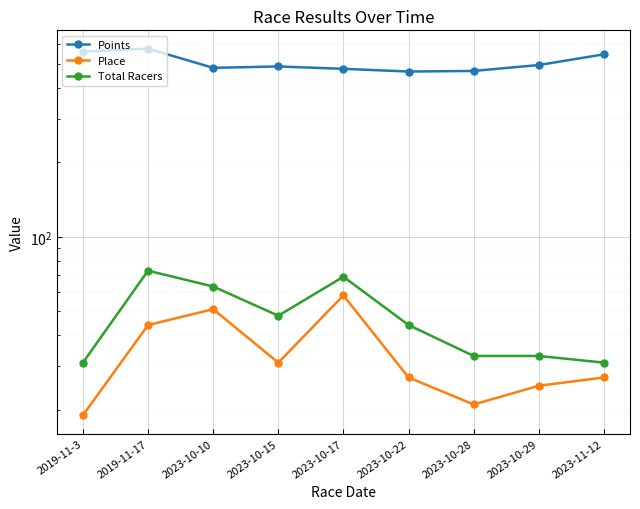

The Total Racers series shows 44.0 at 2023-10-22. True or false?

True